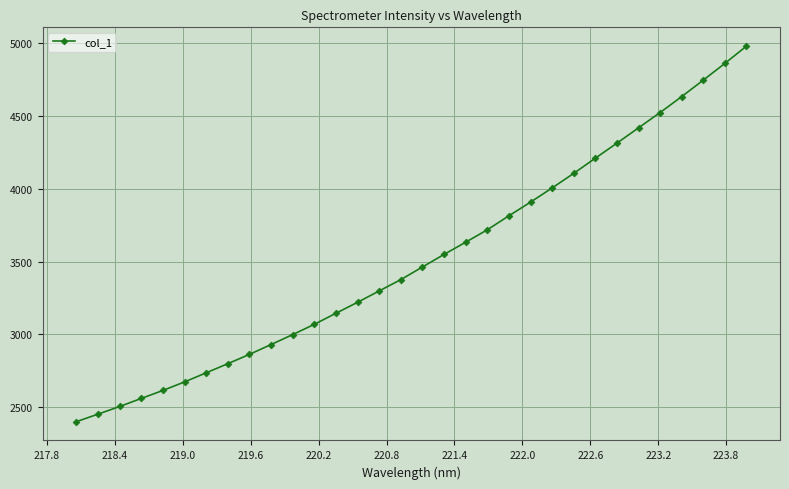

Does the chart have visible grid lines?

Yes